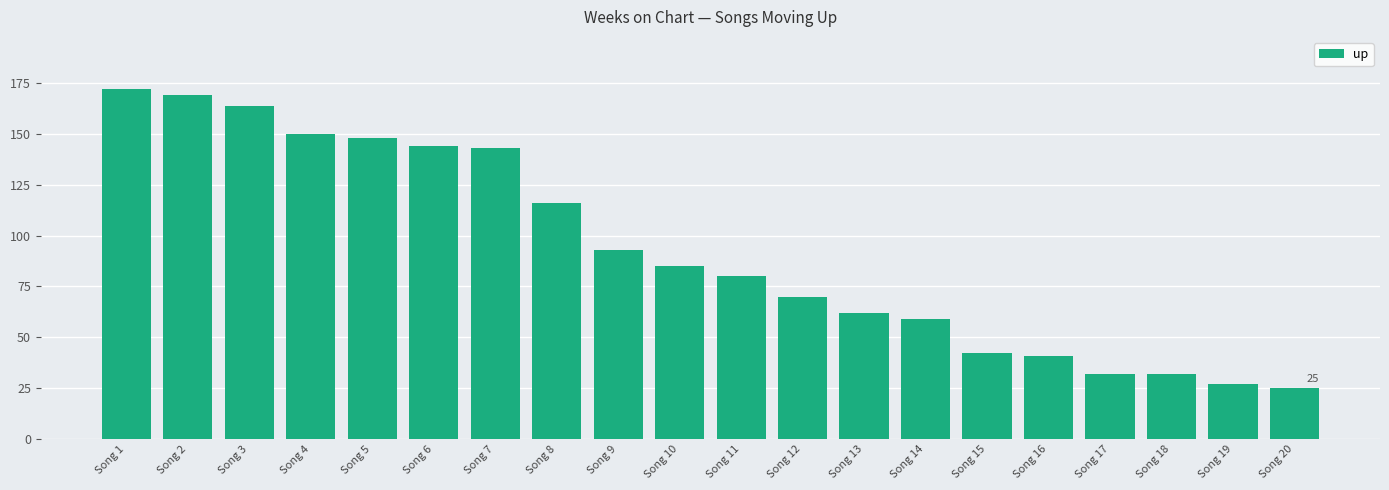

What is the sum of all values?

1854